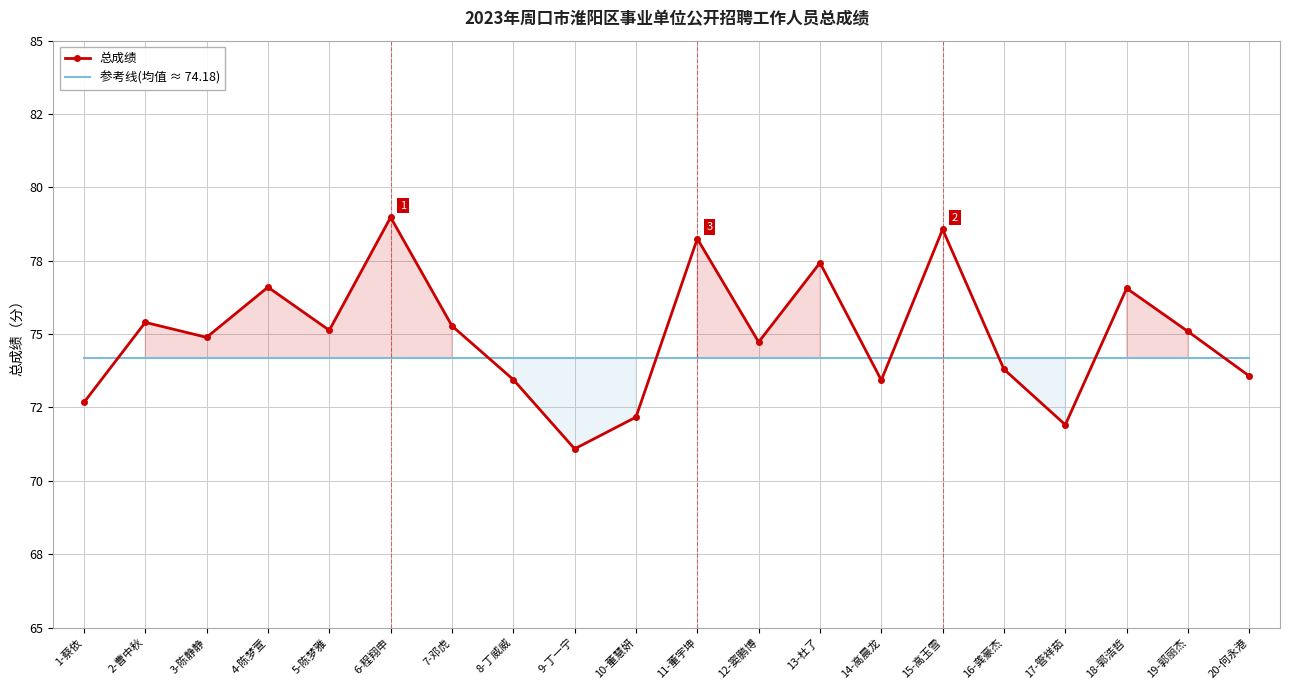

What is the label of the 19th point from the right?

2-曹中秋